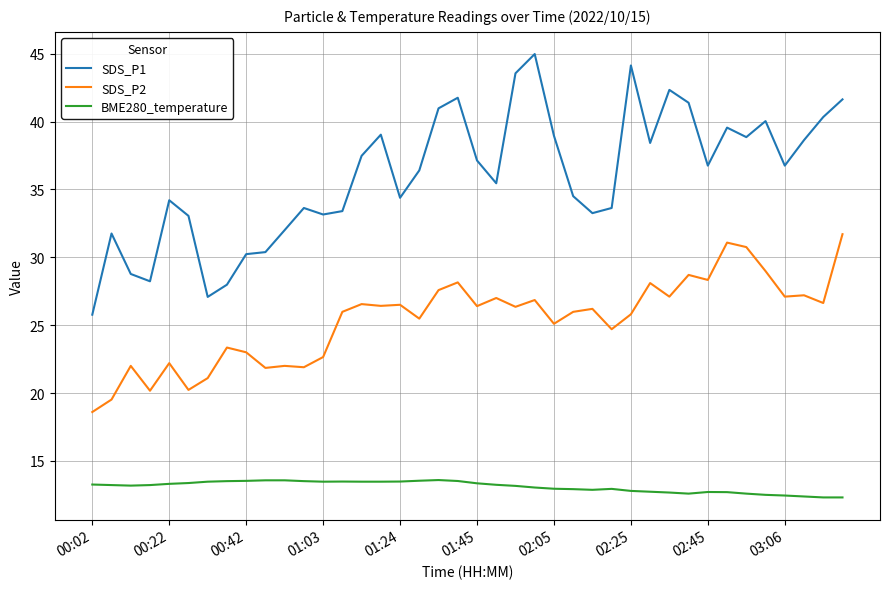

How many lines are shown in the chart?

3